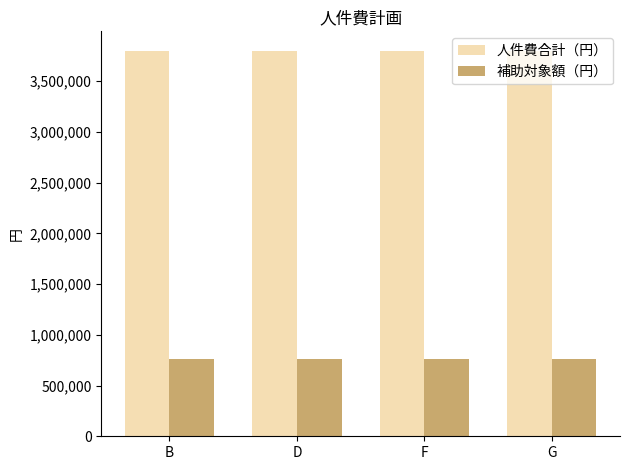

Which series has the largest total across all categories?

人件費合計（円）